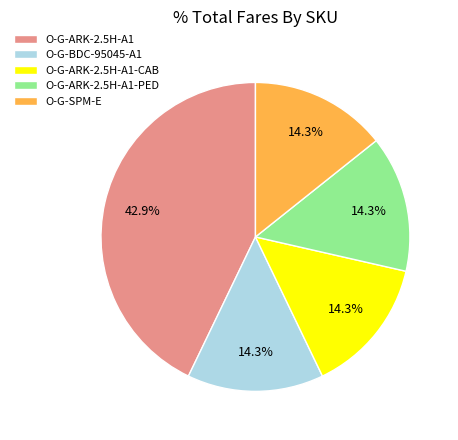

What portion of the pie excludes O-G-ARK-2.5H-A1?

57.1%